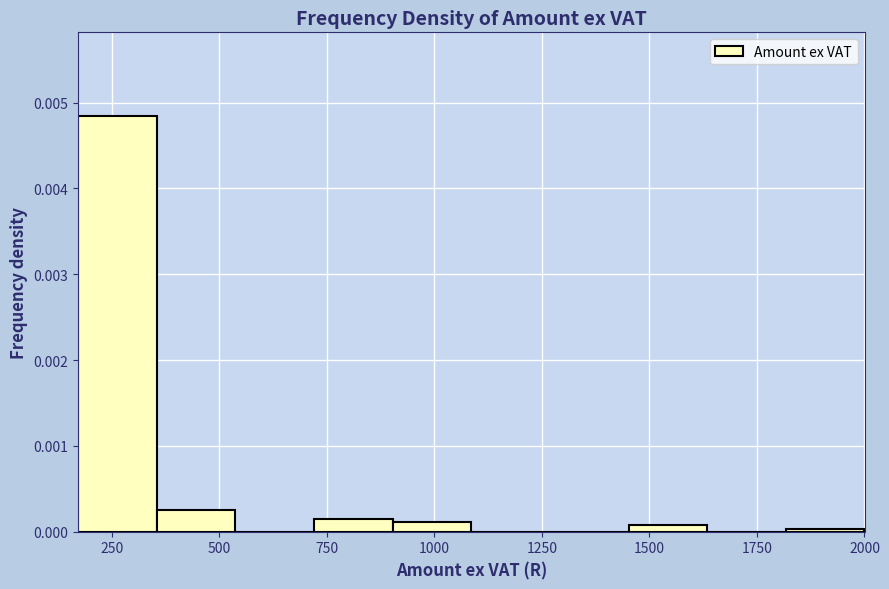

Read against the x-axis, roughly where is the centre of the tallest bar?

250